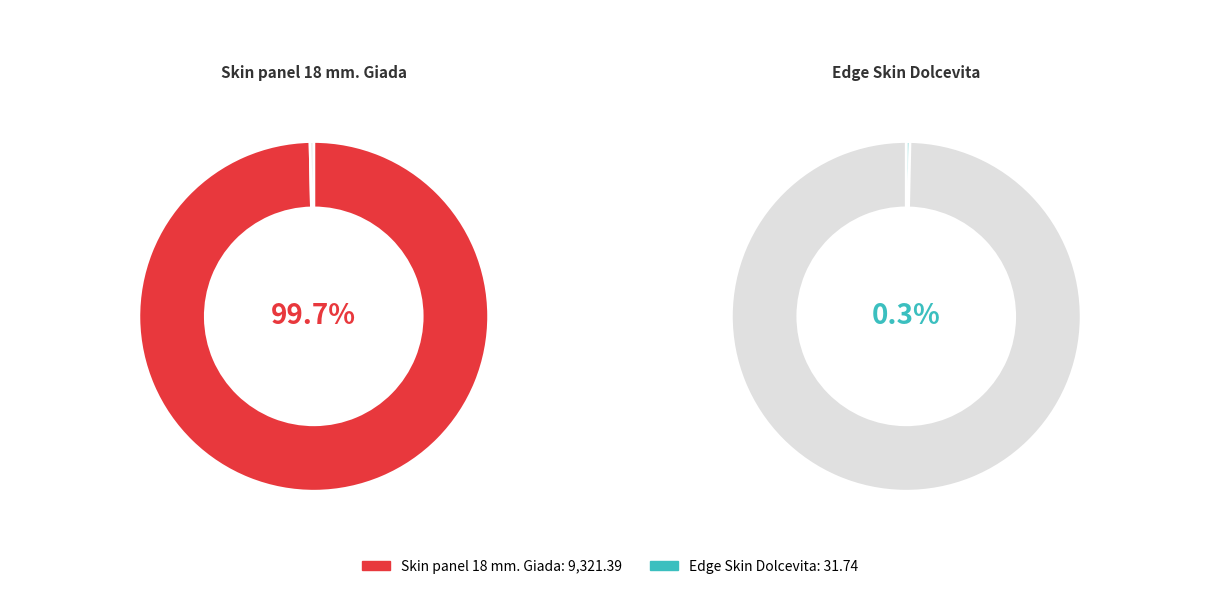

Which slice is the smallest?

Edge Skin Dolcevita